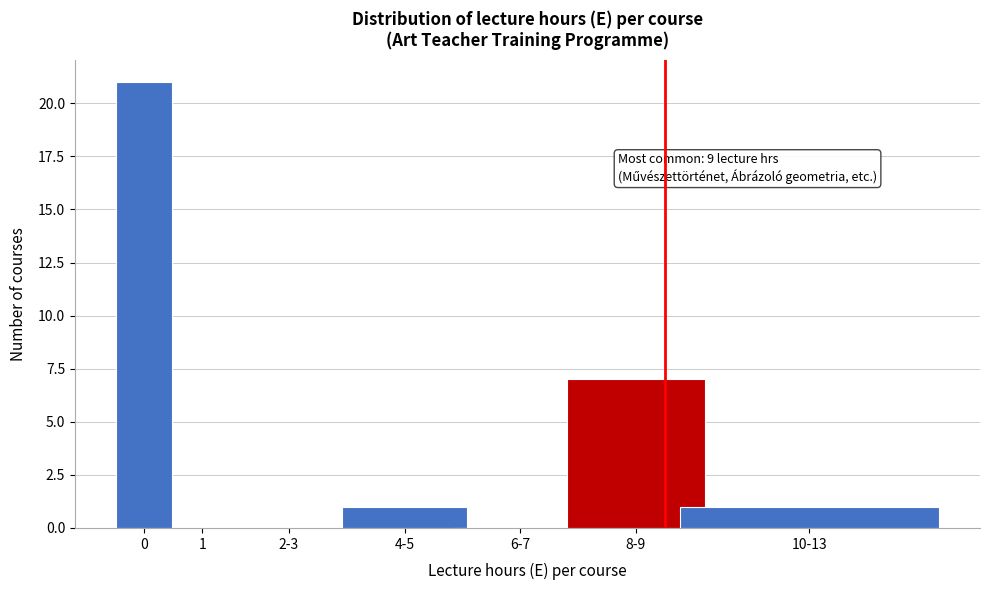

Reading left to right, extract all data points from this chart.

0=21	1=0	2-3=0	4-5=1	6-7=0	8-9=7	10-13=1